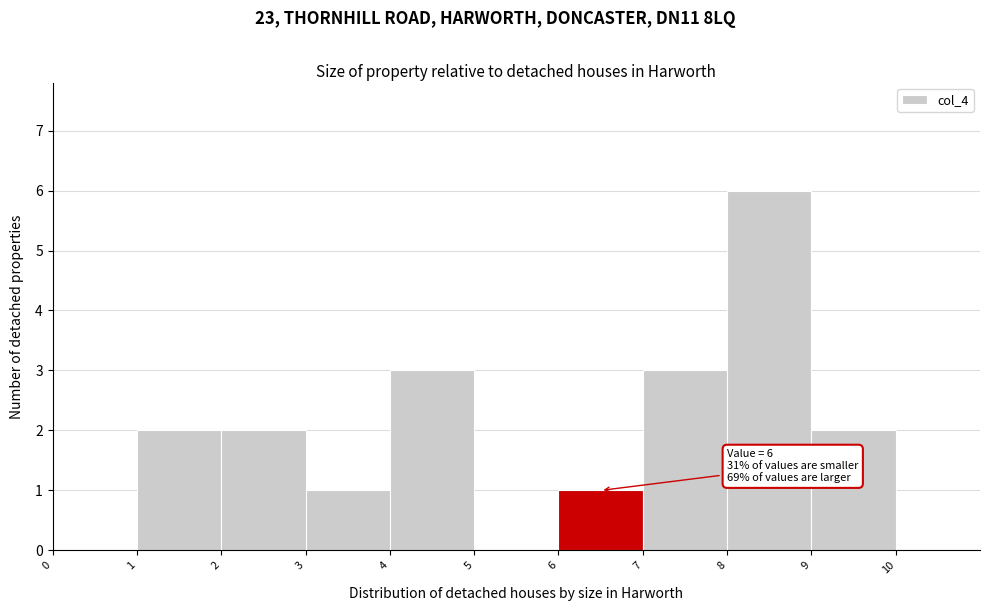

Over which range of the x-axis is the bar tallest?

8 to 9